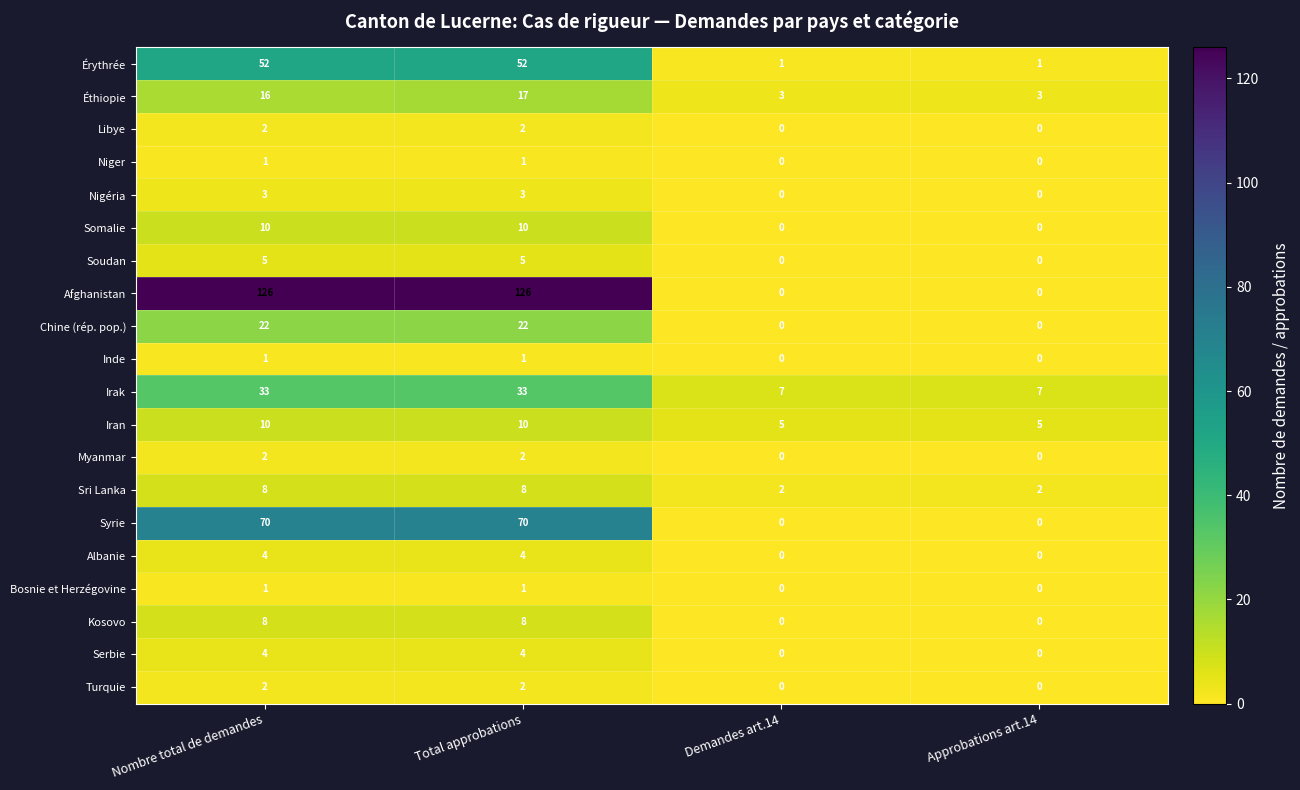

What is the maximum value shown in the chart?

126